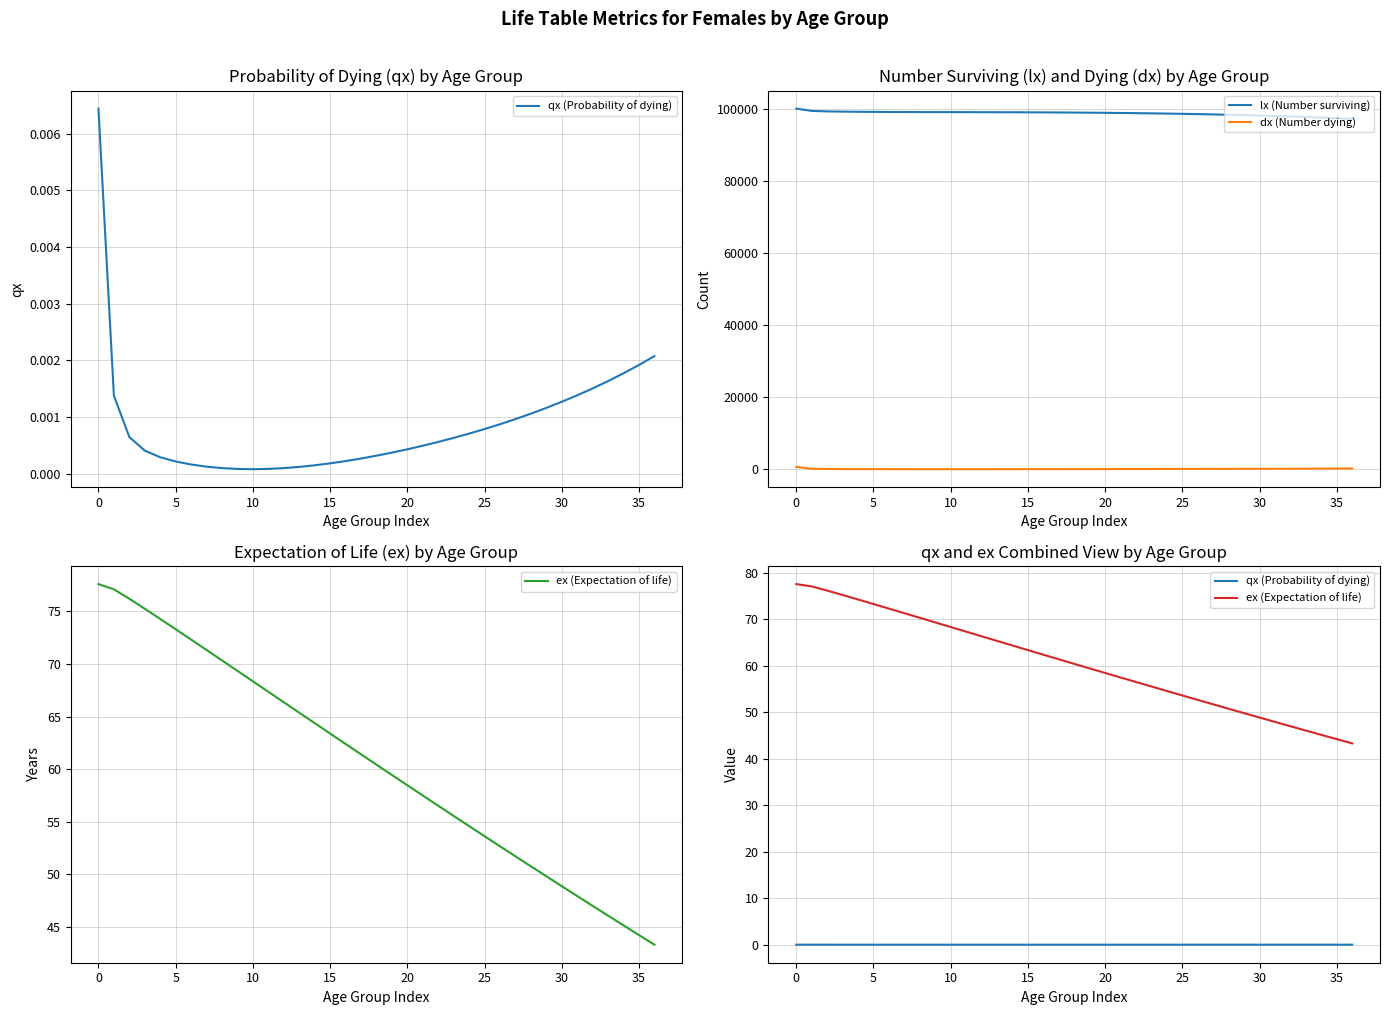

True or false: lx (Number surviving) and dx (Number dying) intersect in this chart.

False